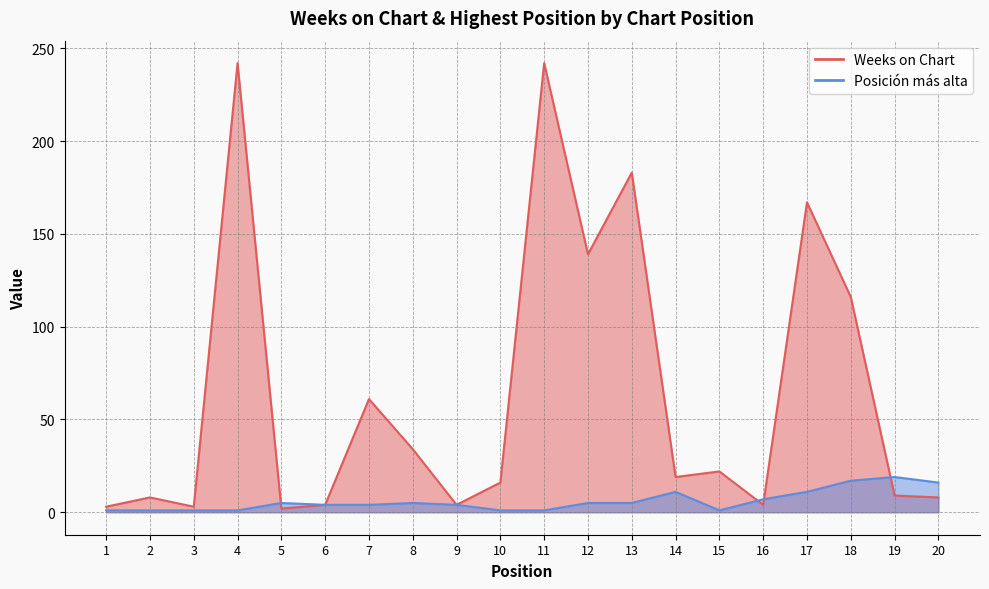

What is the sum of the Posición más alta values at 1 and 17?

12